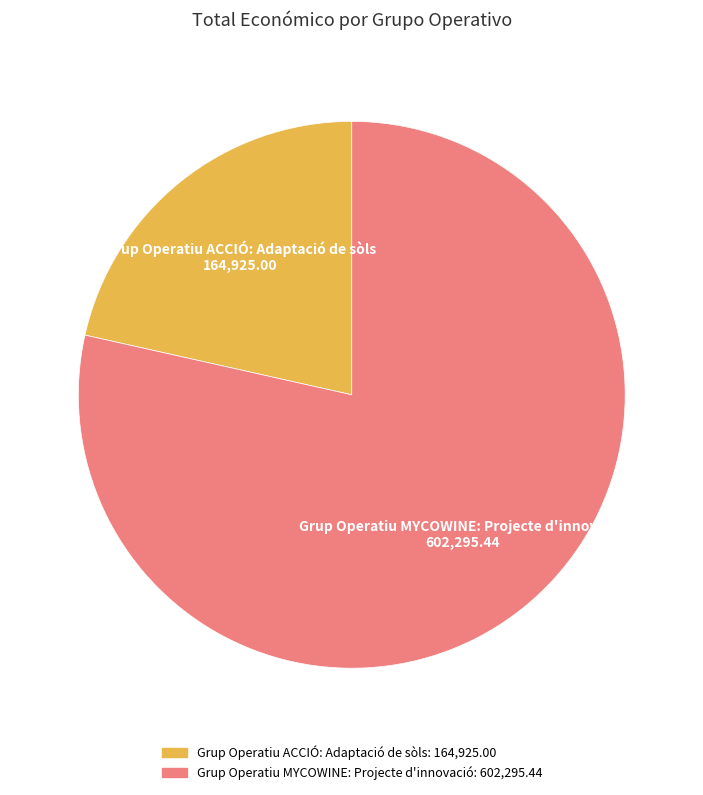

Count the number of slices in the pie.

2